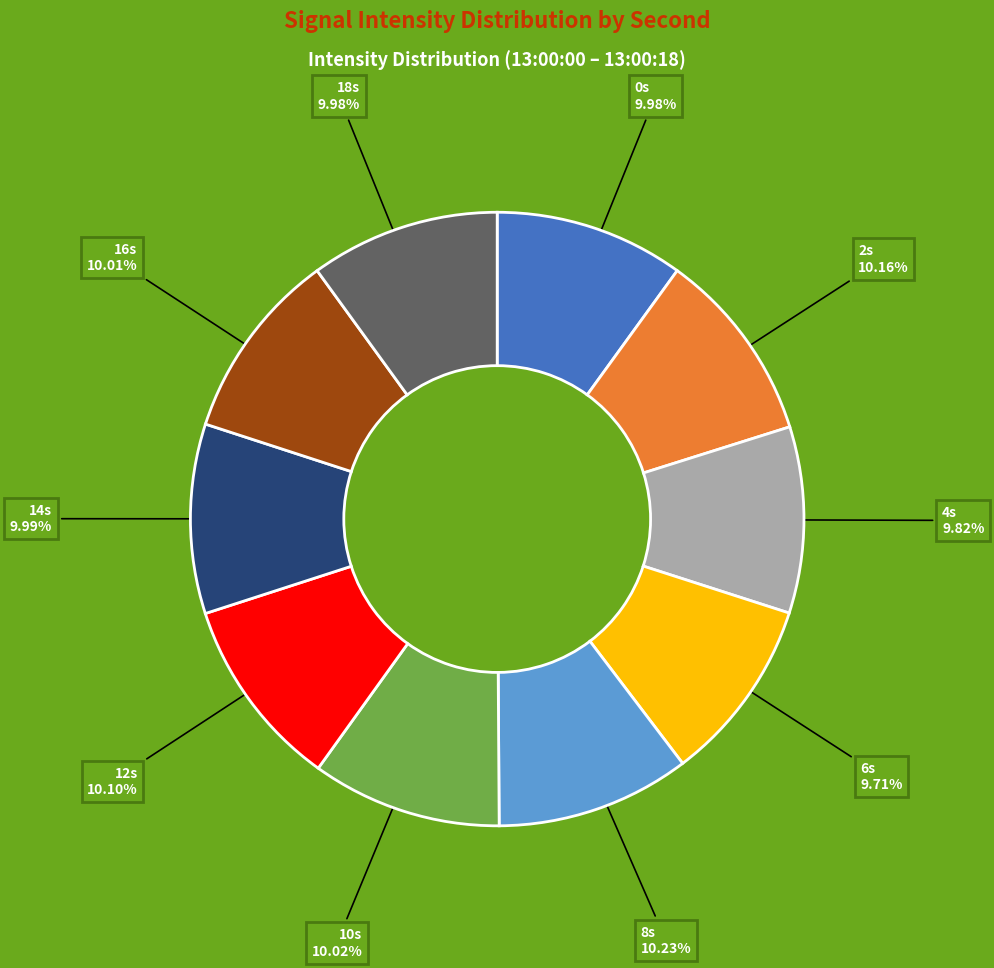

Is there any slice that represents more than half of the pie?

No